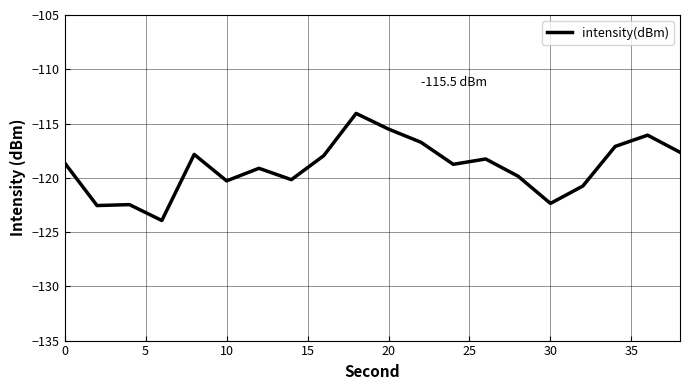

What is the greatest value displayed?

-114.1